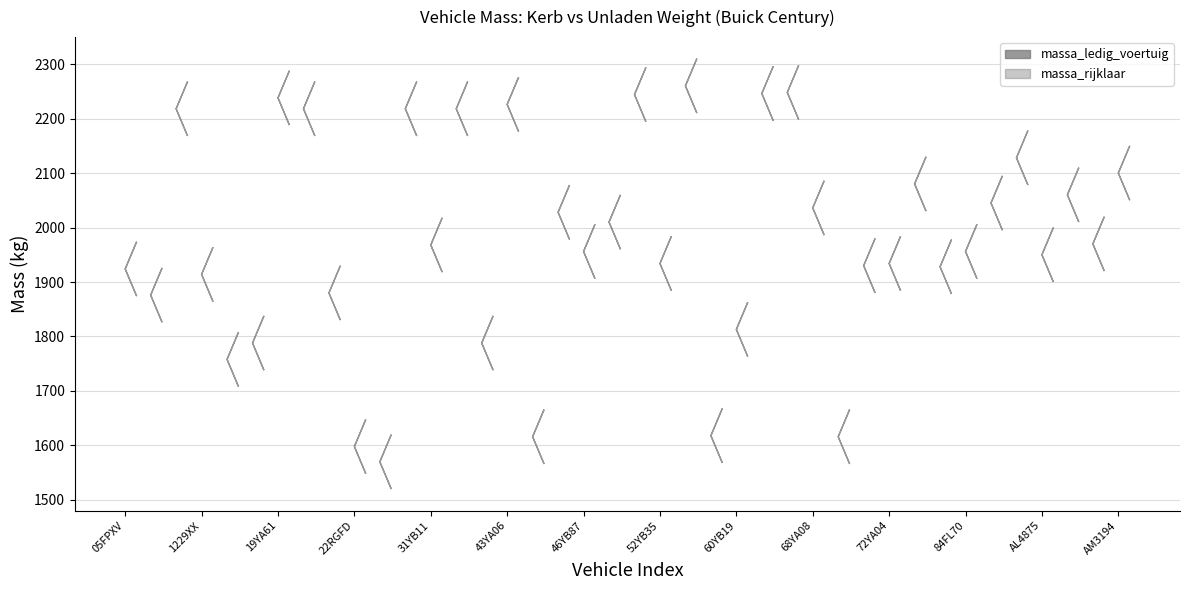

Between 30YA56 and 44RPTT, which series saw the biggest shift?

massa_ledig_voertuig